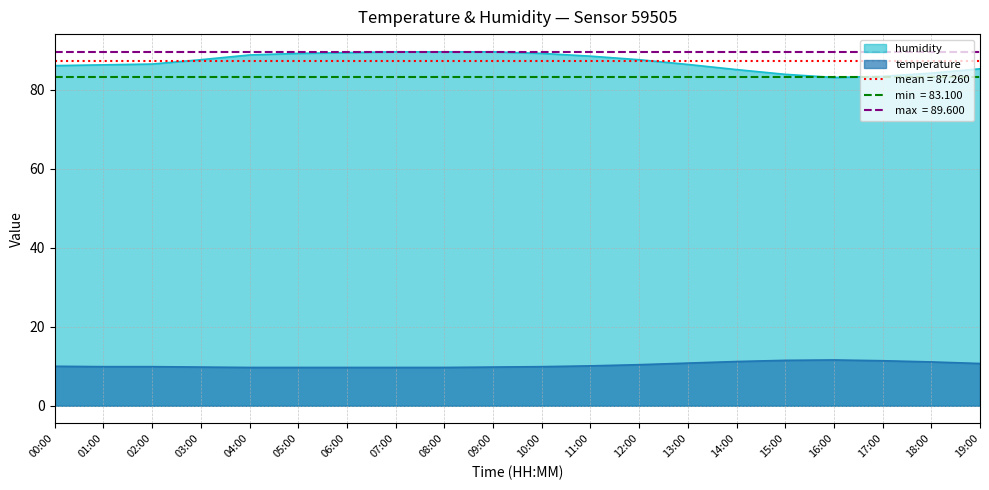

Rank the series by their maximum value, from highest to lowest.

humidity, temperature